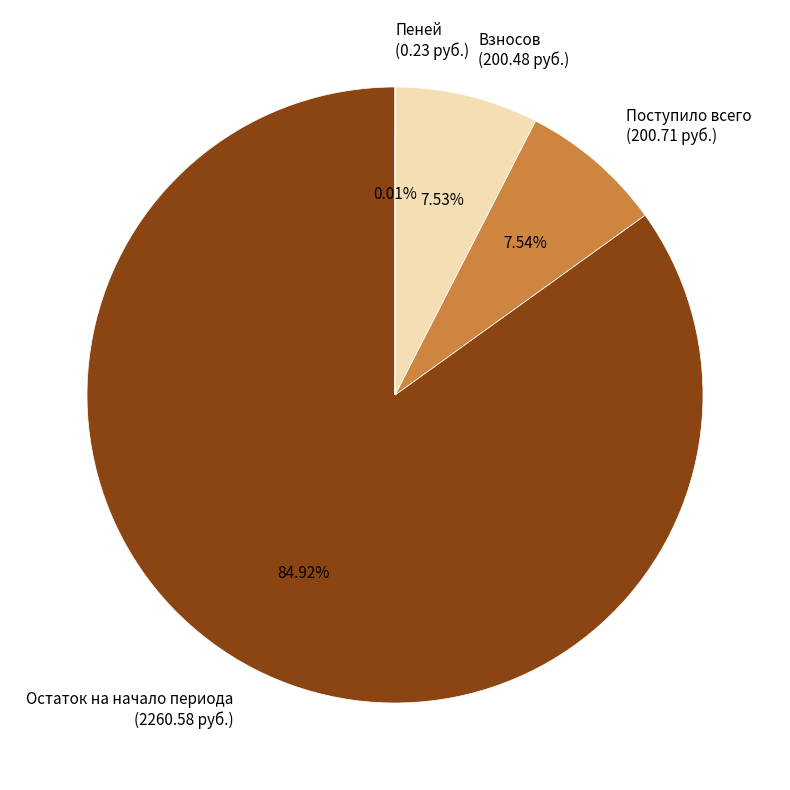

To the nearest percent, what is the difference between the largest and smallest slice percentages?

85%